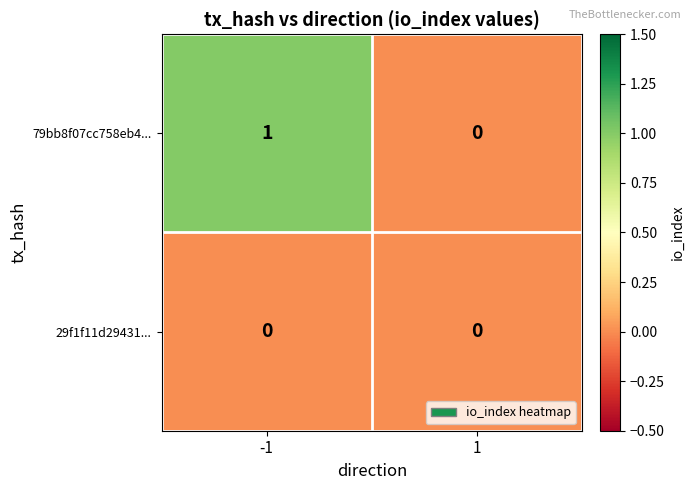

Reading right to left, list all the values displayed in this chart.

79bb8f07cc758eb4...: 0	1
29f1f11d29431...: 0	0